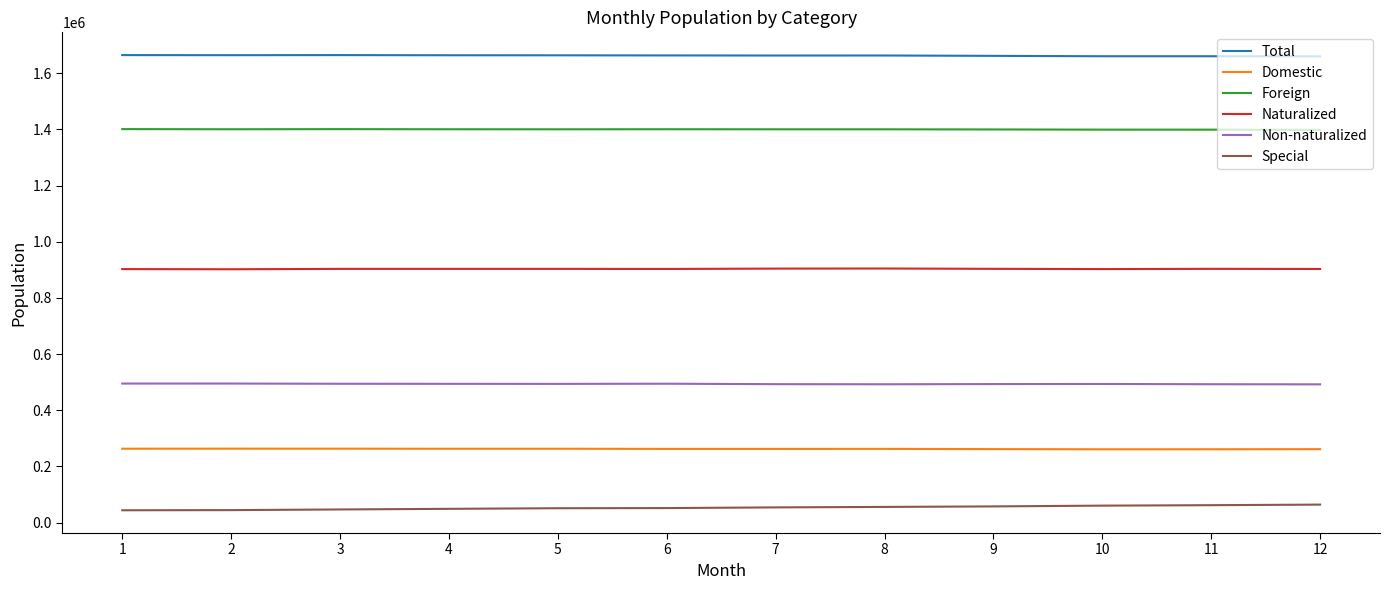

What is the total value across all series at 4?

4772604